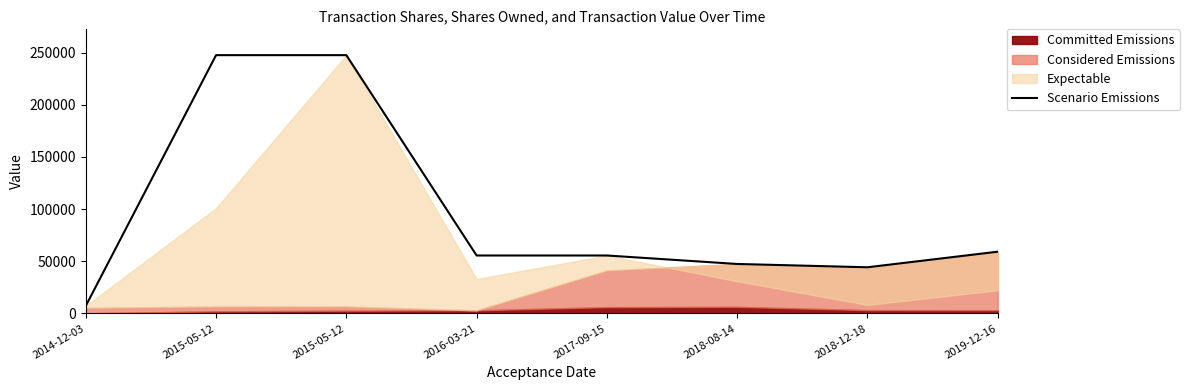

True or false: the data has more than 2 interior local peaks.

False